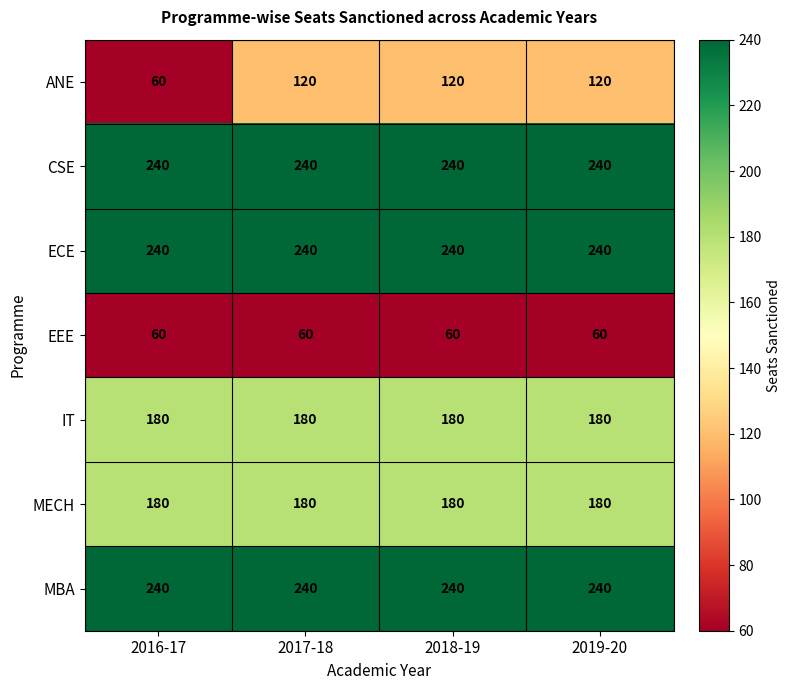

What is the greatest value displayed?

240